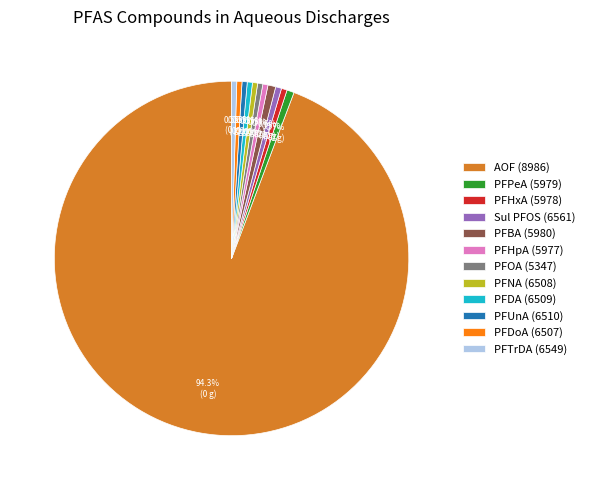

Is there a majority slice in this chart?

Yes